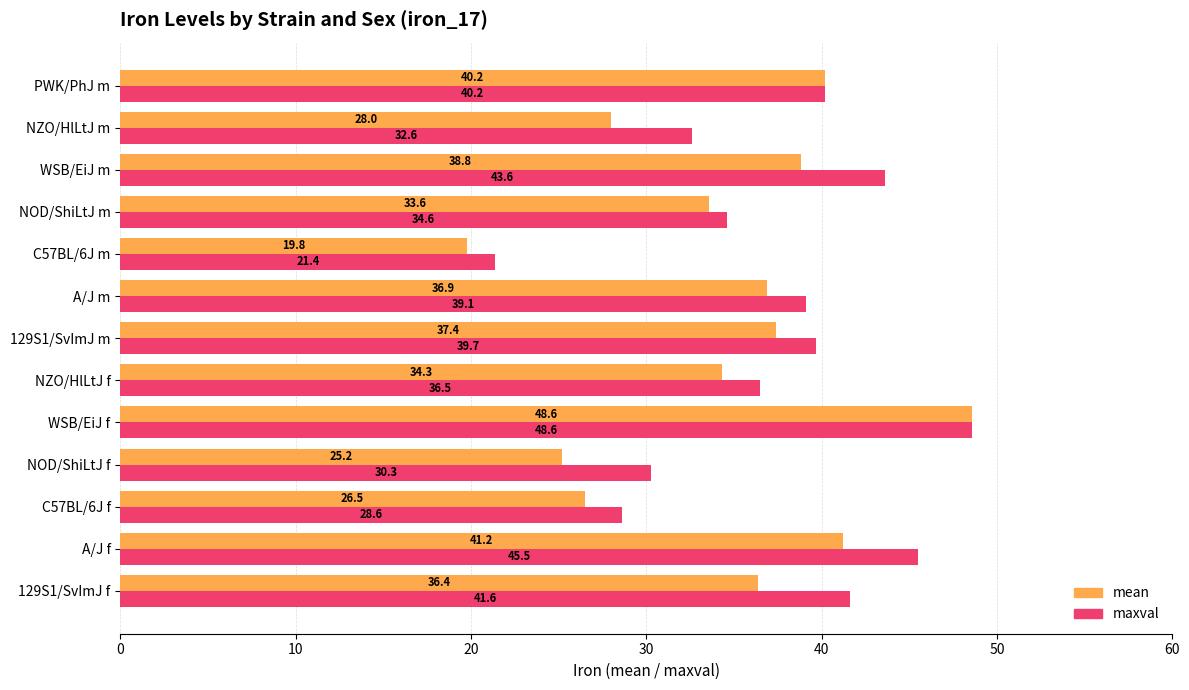

Rank the series at C57BL/6J f from highest to lowest value.

maxval, mean